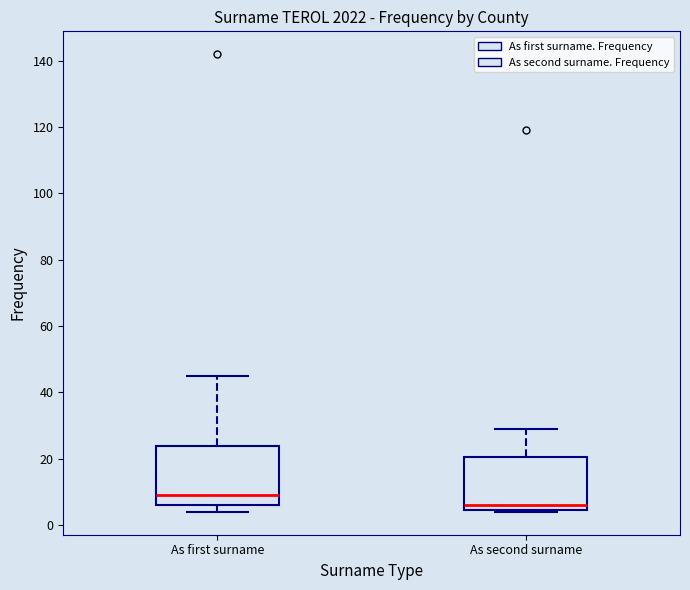

Reading left to right, read every box against the y-axis: the position of its median line, the range the box covers, and the ends of its whiskers. The values are not printed on the chart, so give them approximately, as read against the axis.

As first surname: median 10, box 6 to 24, whiskers 4 to 46
As second surname: median 6, box 4 to 20, whiskers 4 to 30